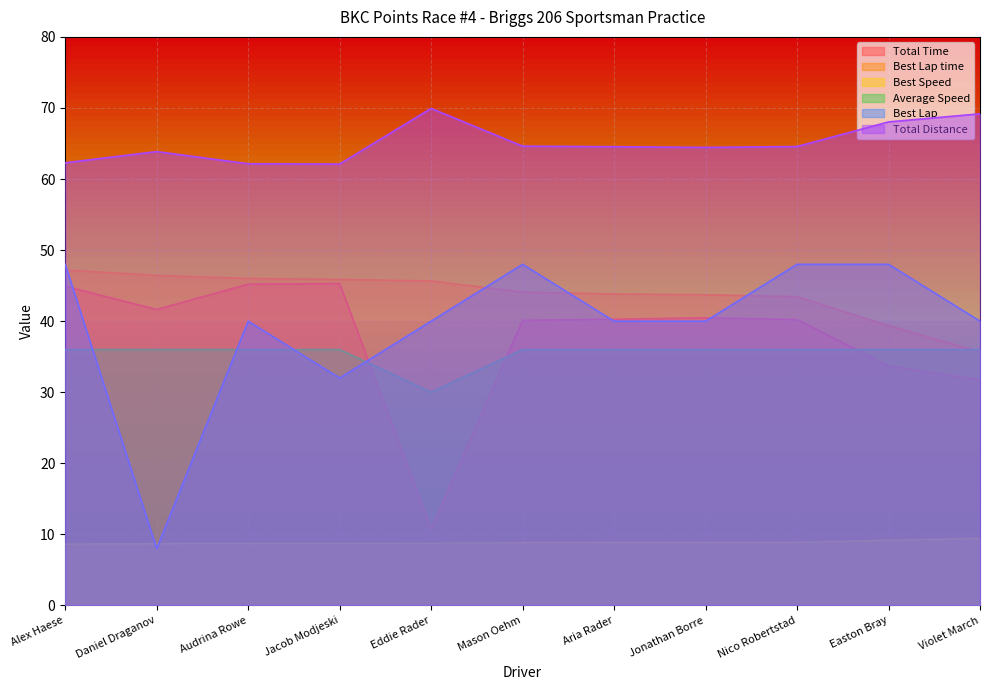

Reading left to right, list all the values displayed in this chart.

Total Time: Alex Haese=62.3	Daniel Draganov=63.9	Audrina Rowe=62.1	Jacob Modjeski=62.1	Eddie Rader=69.9	Mason Oehm=64.6	Aria Rader=64.5	Jonathan Borre=64.4	Nico Robertstad=64.6	Easton Bray=68.0	Violet March=69.2
Best Lap time: Alex Haese=8.6	Daniel Draganov=8.7	Audrina Rowe=8.7	Jacob Modjeski=8.7	Eddie Rader=8.7	Mason Oehm=8.8	Aria Rader=8.9	Jonathan Borre=8.9	Nico Robertstad=8.9	Easton Bray=9.2	Violet March=9.4
Best Speed: Alex Haese=47.2	Daniel Draganov=46.4	Audrina Rowe=46.0	Jacob Modjeski=45.9	Eddie Rader=45.7	Mason Oehm=44.1	Aria Rader=43.8	Jonathan Borre=43.7	Nico Robertstad=43.4	Easton Bray=39.4	Violet March=35.7
Average Speed: Alex Haese=44.9	Daniel Draganov=41.6	Audrina Rowe=45.2	Jacob Modjeski=45.3	Eddie Rader=10.8	Mason Oehm=40.1	Aria Rader=40.3	Jonathan Borre=40.5	Nico Robertstad=40.2	Easton Bray=33.7	Violet March=31.7
Best Lap: Alex Haese=48.0	Daniel Draganov=8.0	Audrina Rowe=40.0	Jacob Modjeski=32.0	Eddie Rader=40.0	Mason Oehm=48.0	Aria Rader=40.0	Jonathan Borre=40.0	Nico Robertstad=48.0	Easton Bray=48.0	Violet March=40.0
Total Distance: Alex Haese=36.0	Daniel Draganov=36.0	Audrina Rowe=36.0	Jacob Modjeski=36.0	Eddie Rader=30.0	Mason Oehm=36.0	Aria Rader=36.0	Jonathan Borre=36.0	Nico Robertstad=36.0	Easton Bray=36.0	Violet March=36.0